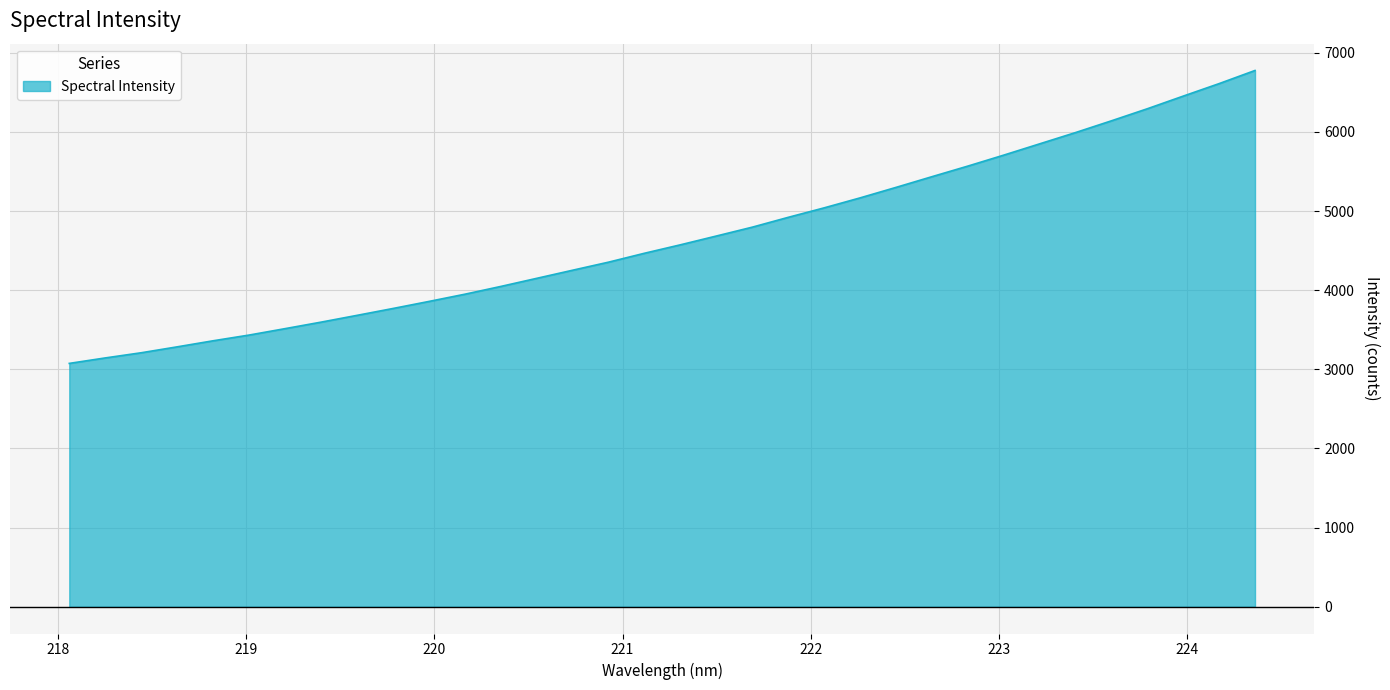

What is the difference between the maximum and minimum values?

3701.7